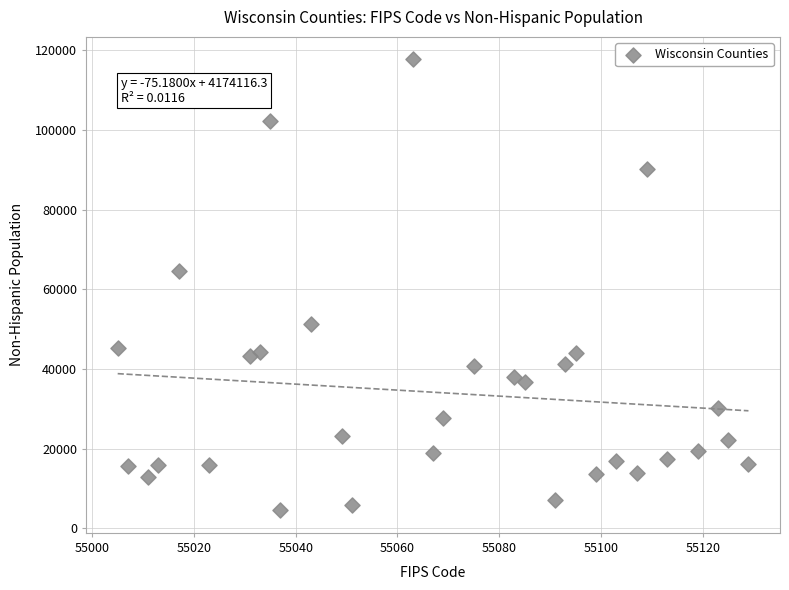

What Y value in the scatter plot is closest to 61129?

64617